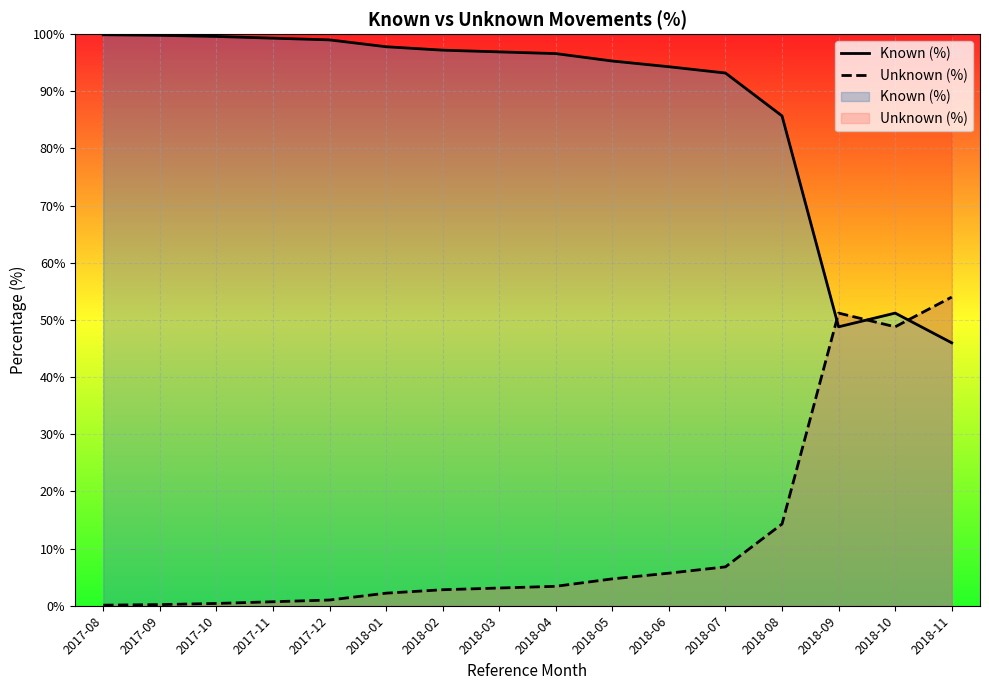

What is the label of the 7th point from the right?

2018-05